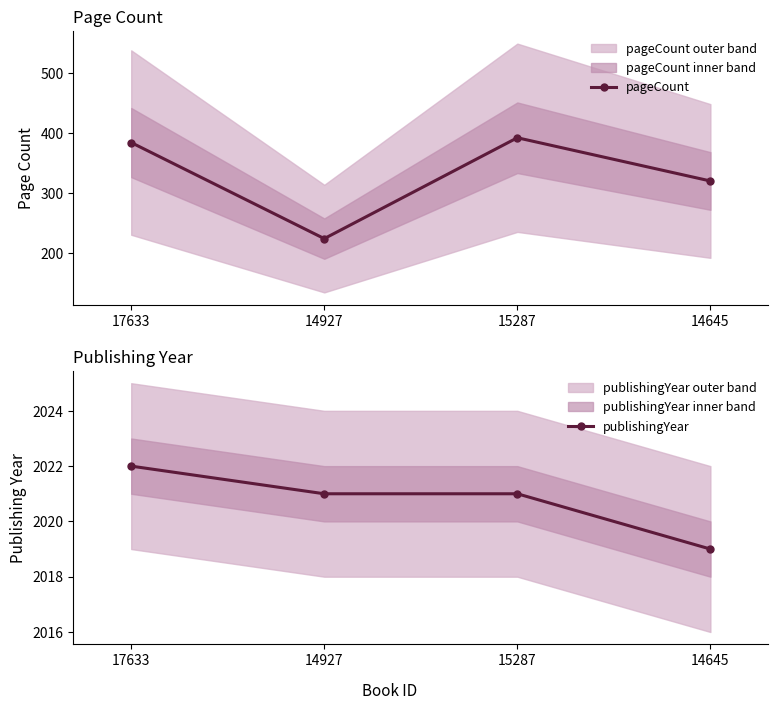

Reading right to left, list all the values displayed in this chart.

pageCount: 320	392	224	384
publishingYear: 2019	2021	2021	2022